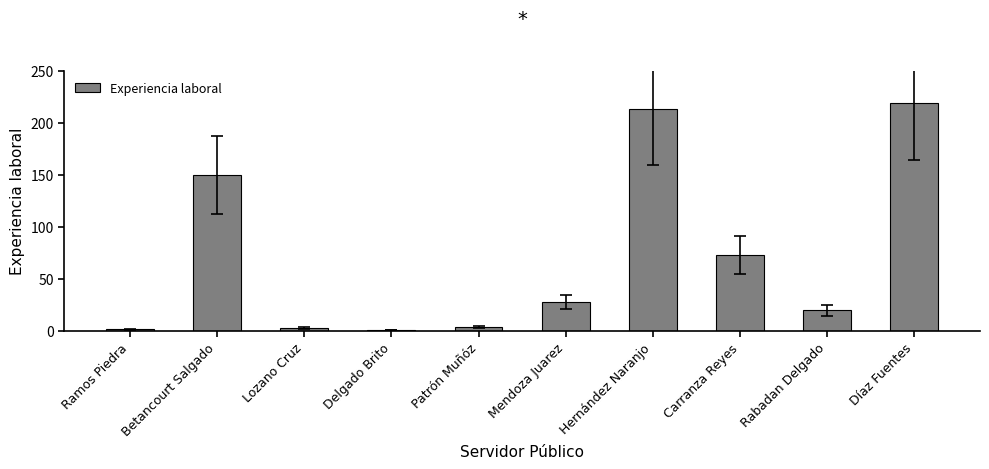

What is the sum of all values?

713